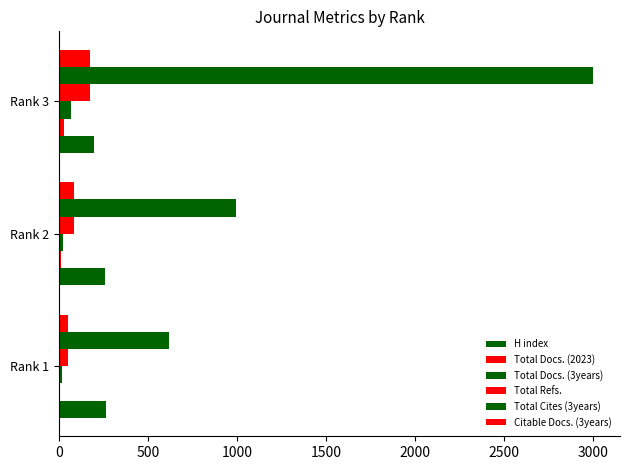

What is the minimum value for Total Cites (3years)?

617